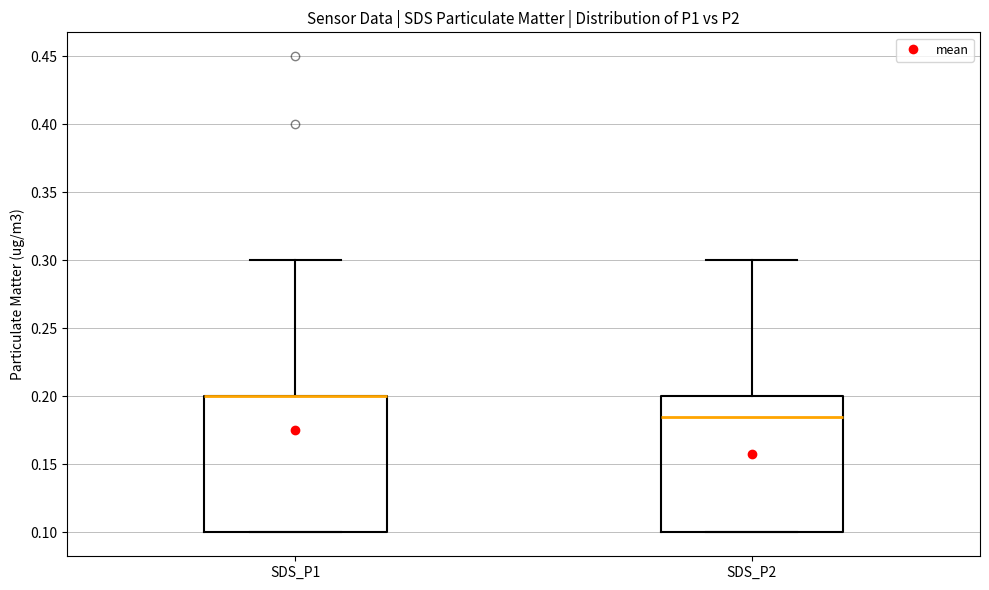

Where does the upper whisker of the box for SDS_P1 end on the y-axis? The values are not printed on the chart, so give them approximately, as read against the axis.

0.300